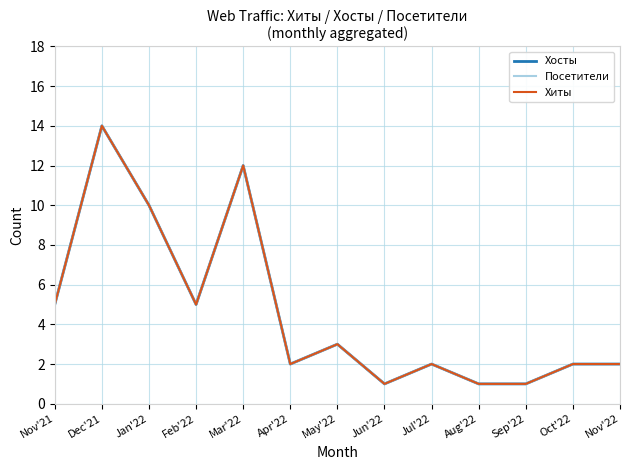

True or false: Хосты and Посетители intersect in this chart.

False